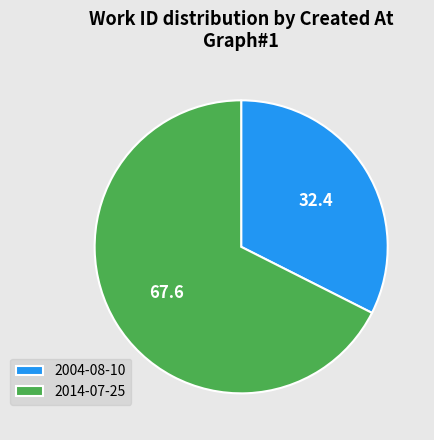

Is the sum of 2004-08-10 and 2014-07-25 greater than half?

Yes